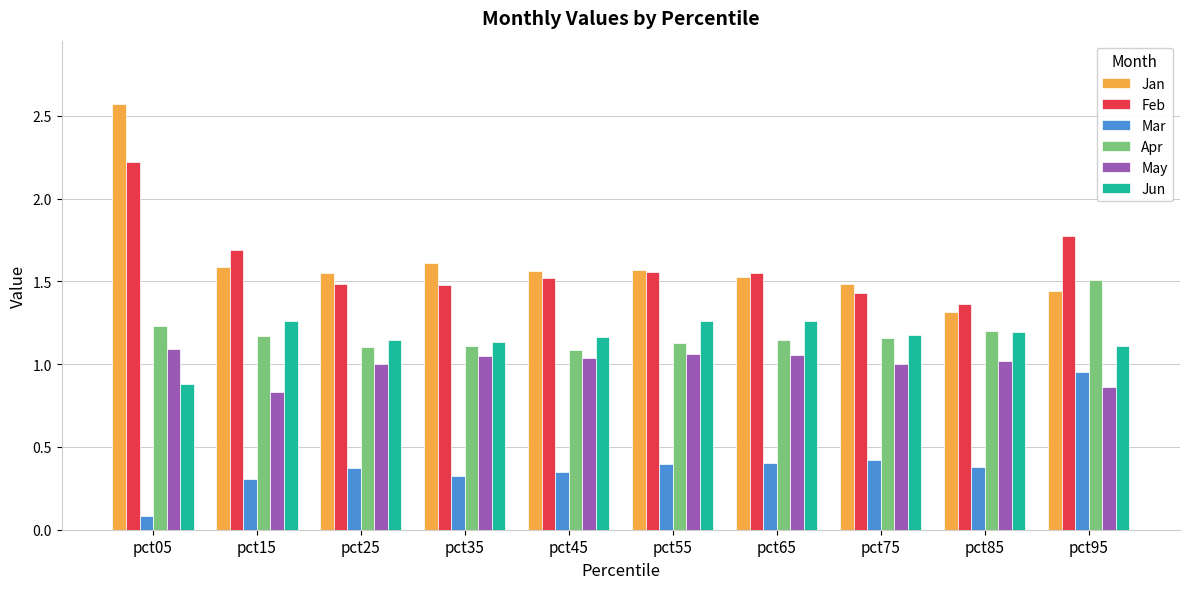

What is the difference between the Jun values at pct15 and pct95?

0.1